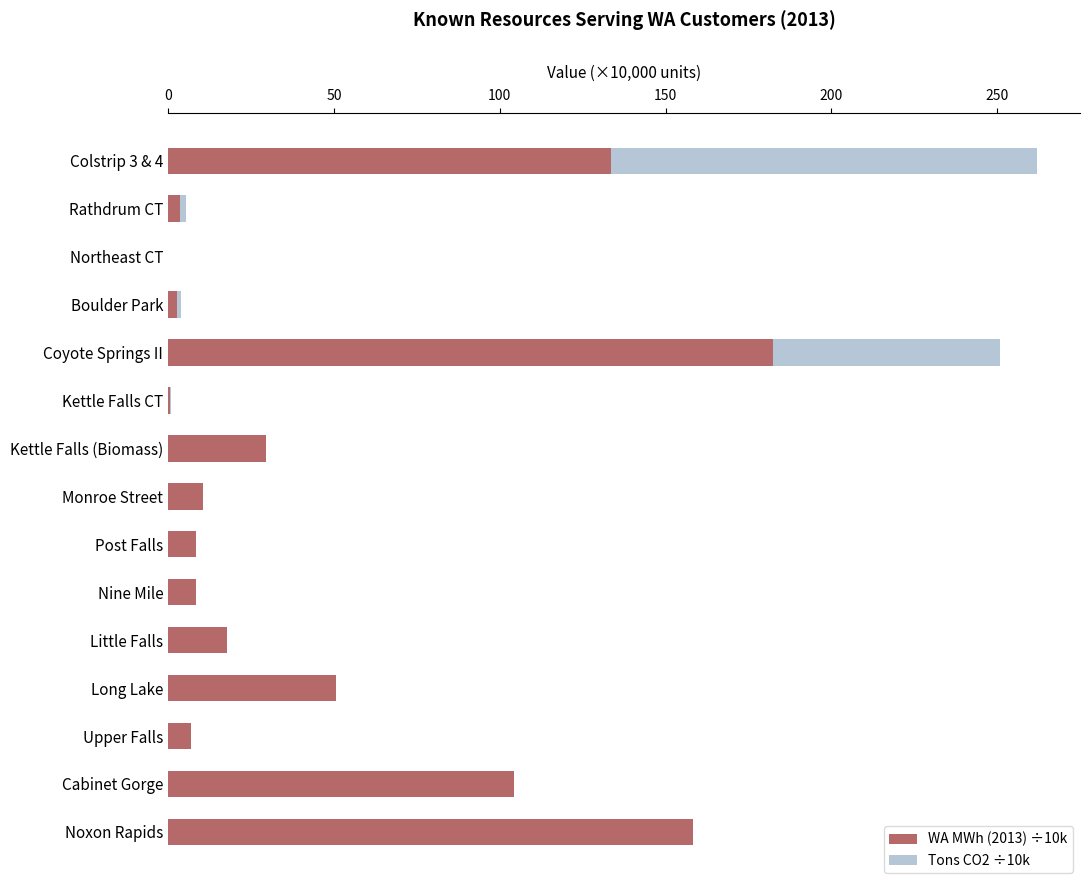

Count the number of categories in the chart.

15